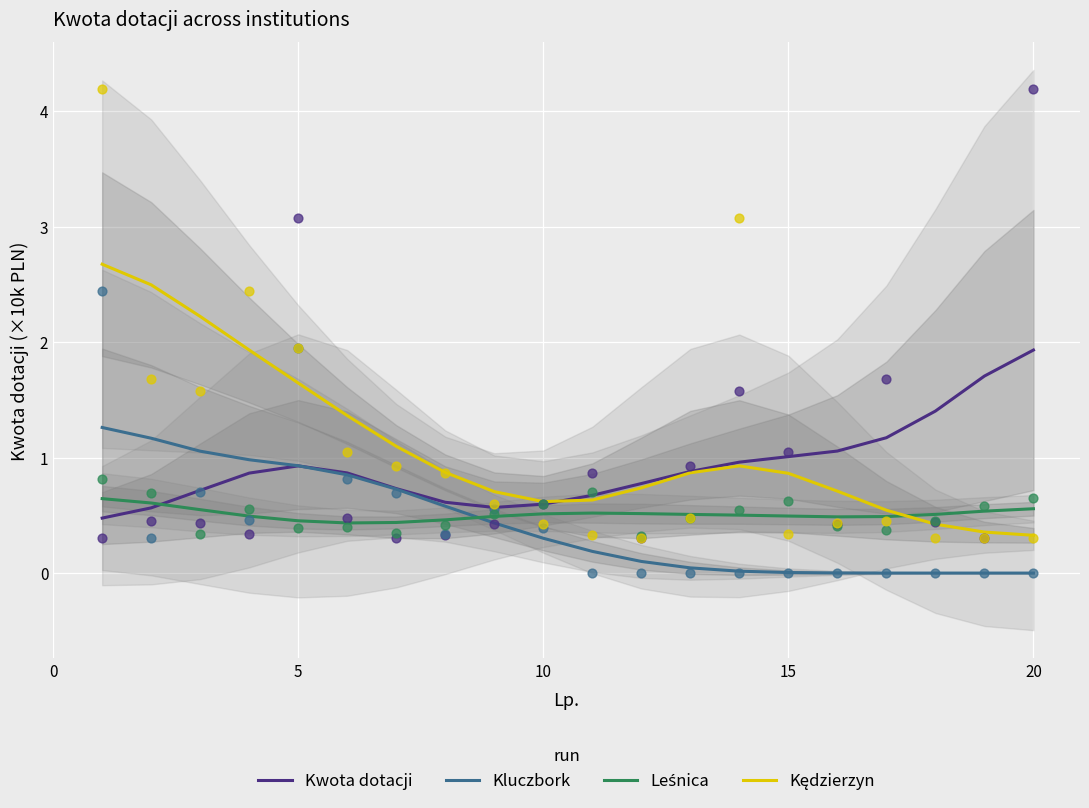

Which series reaches the maximum Y coordinate?

Kędzierzyn